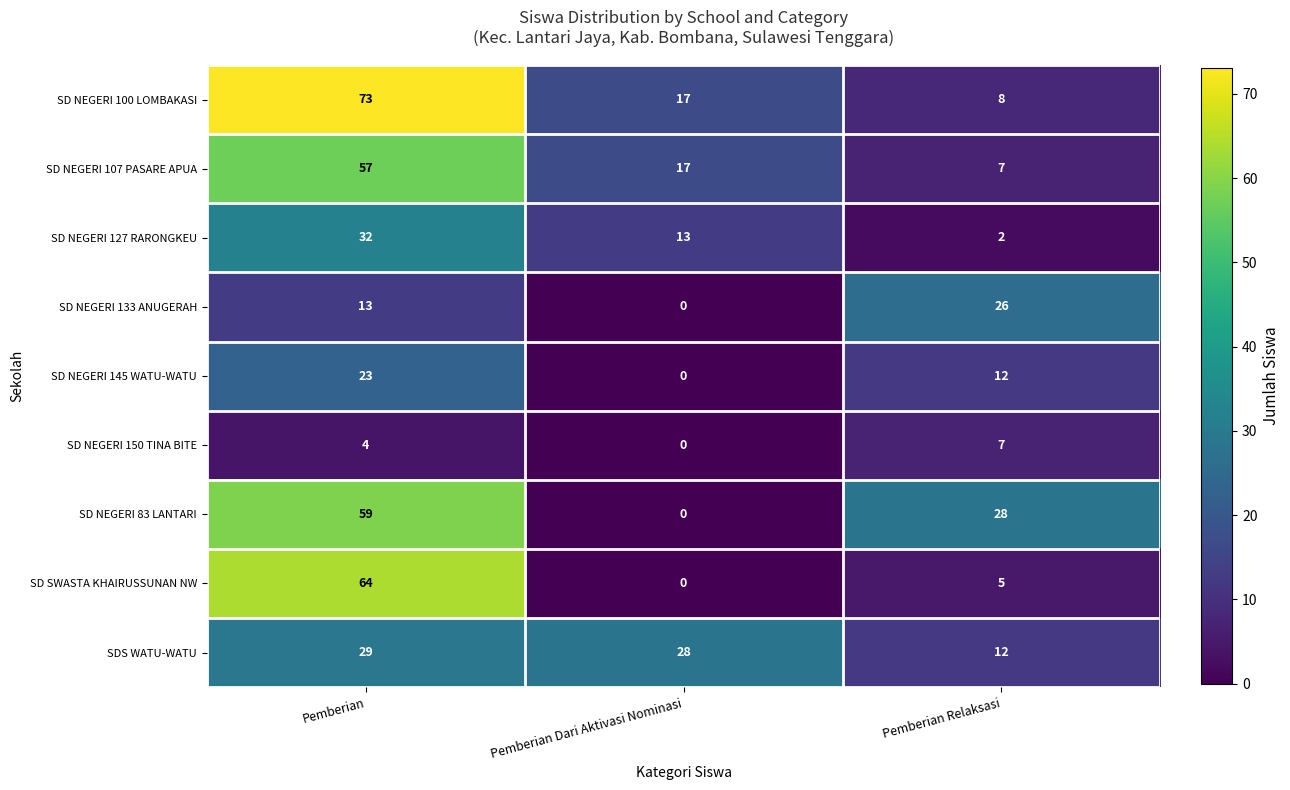

What is the sum of the SDS WATU-WATU values at Pemberian Dari Aktivasi Nominasi and Pemberian?

57